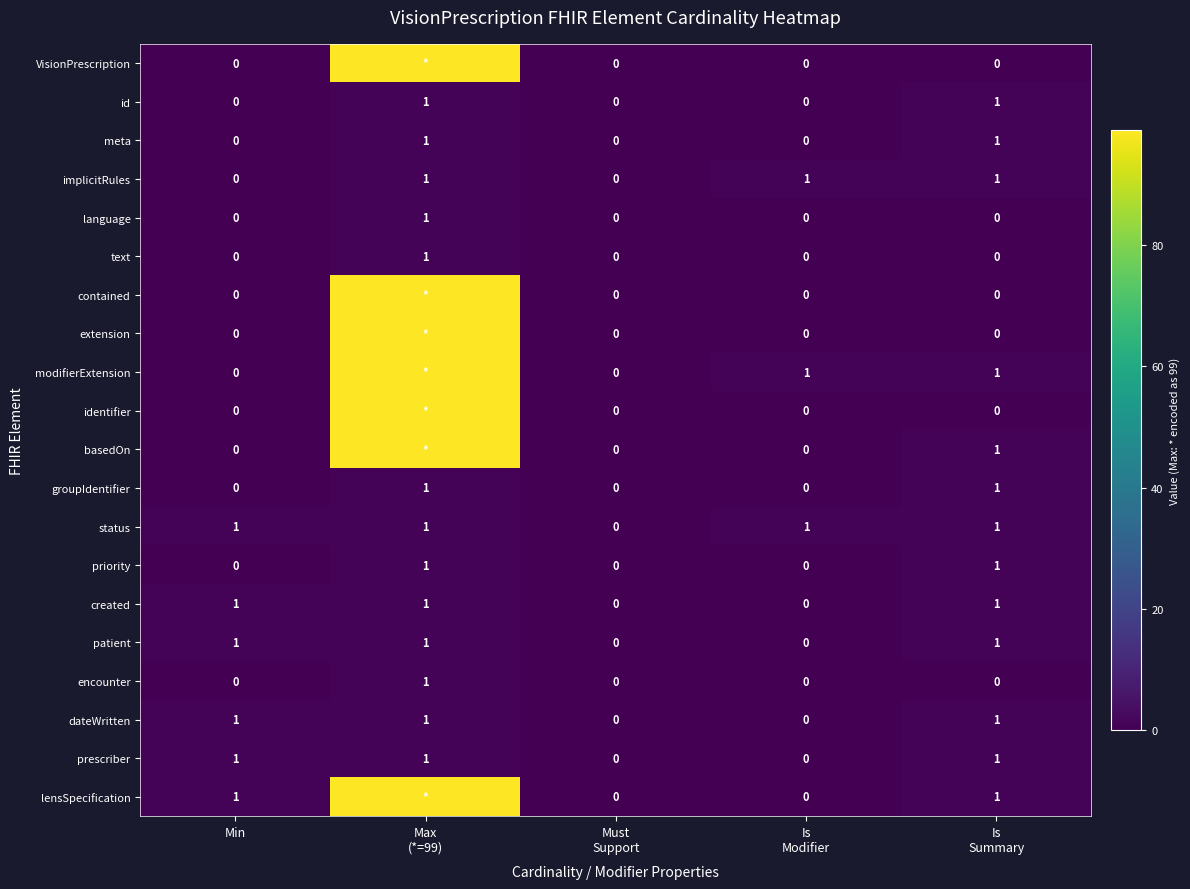

Rank the categories by status value from lowest to highest.

Must Support, Min, Max (*=99), Is Modifier, Is Summary